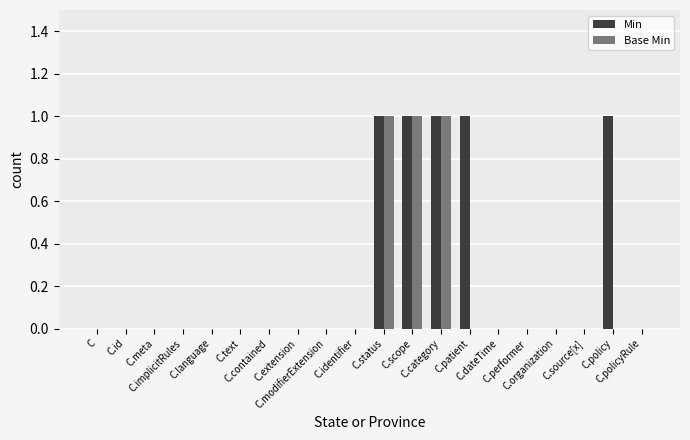

What are all the series names shown in the legend?

Min, Base Min